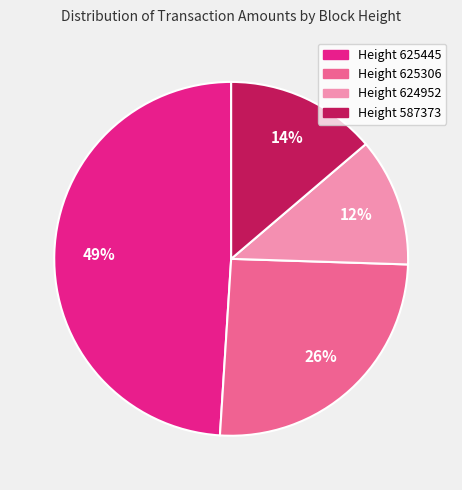

Is there any slice that represents more than half of the pie?

No